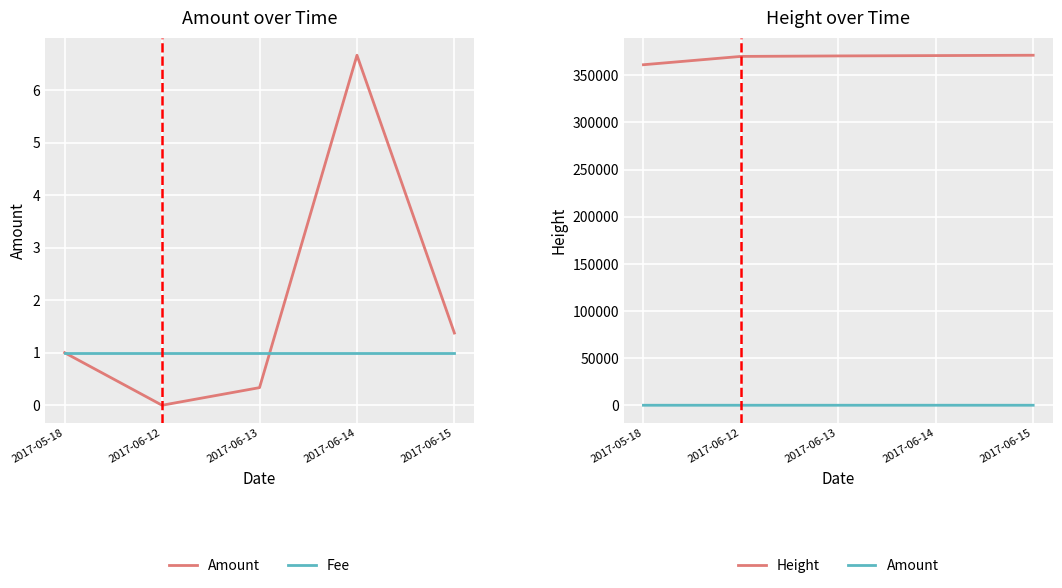

In Amount, how many points are lower than both neighbors (excluding endpoints)?

1